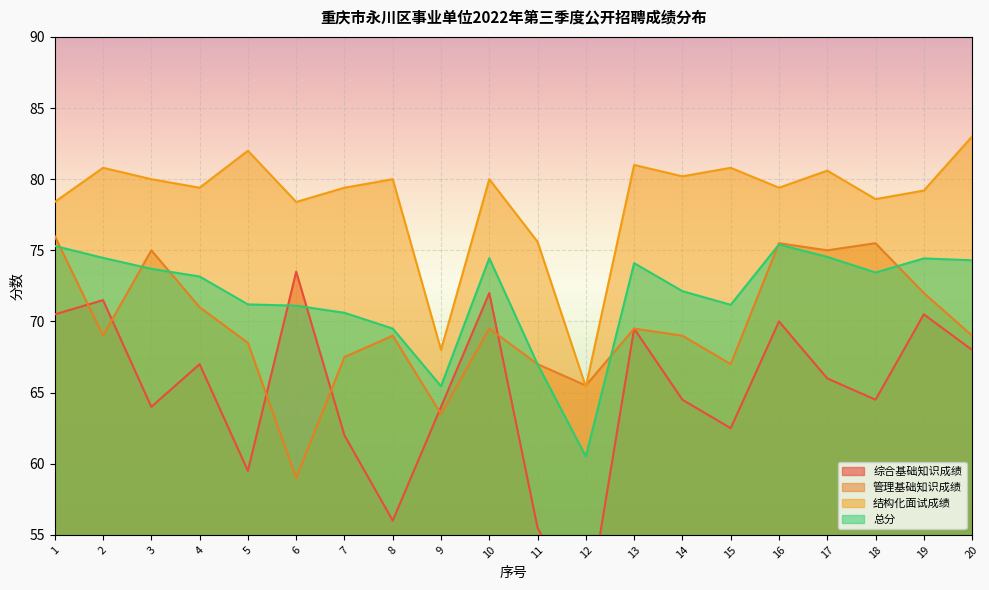

Reading left to right, extract all data points from this chart.

综合基础知识成绩: 70.5	71.5	64.0	67.0	59.5	73.5	62.0	56.0	64.0	72.0	55.5	49.0	69.5	64.5	62.5	70.0	66.0	64.5	70.5	68.0
管理基础知识成绩: 76.0	69.0	75.0	71.0	68.5	59.0	67.5	69.0	63.5	69.5	67.0	65.5	69.5	69.0	67.0	75.5	75.0	75.5	72.0	69.0
结构化面试成绩: 78.4	80.8	80.0	79.4	82.0	78.4	79.4	80.0	68.0	80.0	75.6	65.4	81.0	80.2	80.8	79.4	80.6	78.6	79.2	83.0
总分: 75.3	74.5	73.7	73.2	71.2	71.1	70.6	69.5	65.5	74.5	67.0	60.5	74.1	72.1	71.2	75.4	74.5	73.4	74.4	74.3